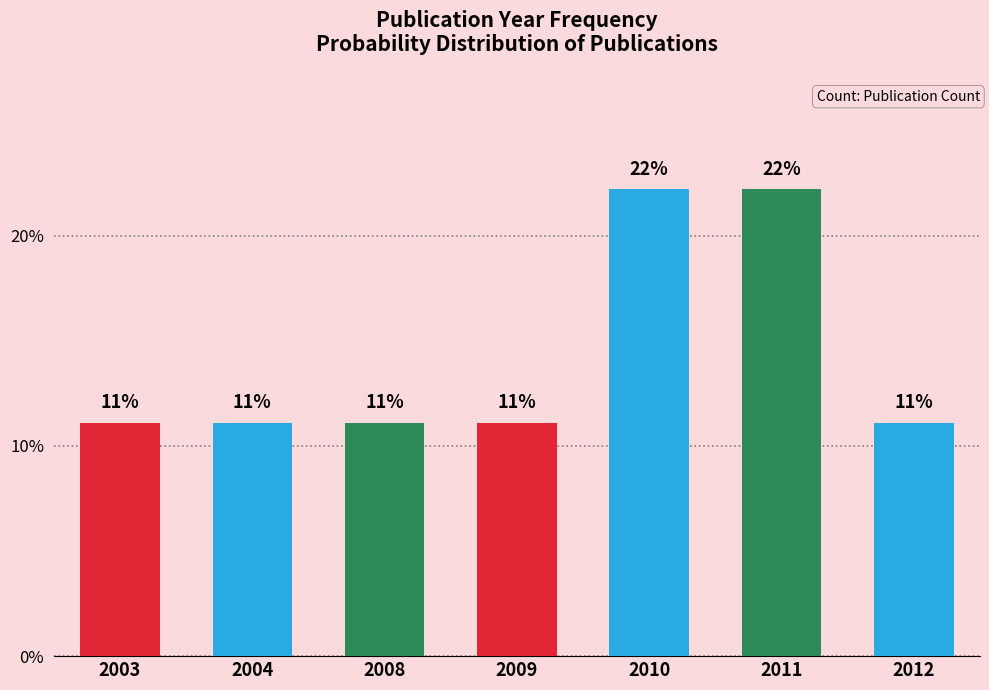

What is the sum of the values at 2004 and 2009?

22.2